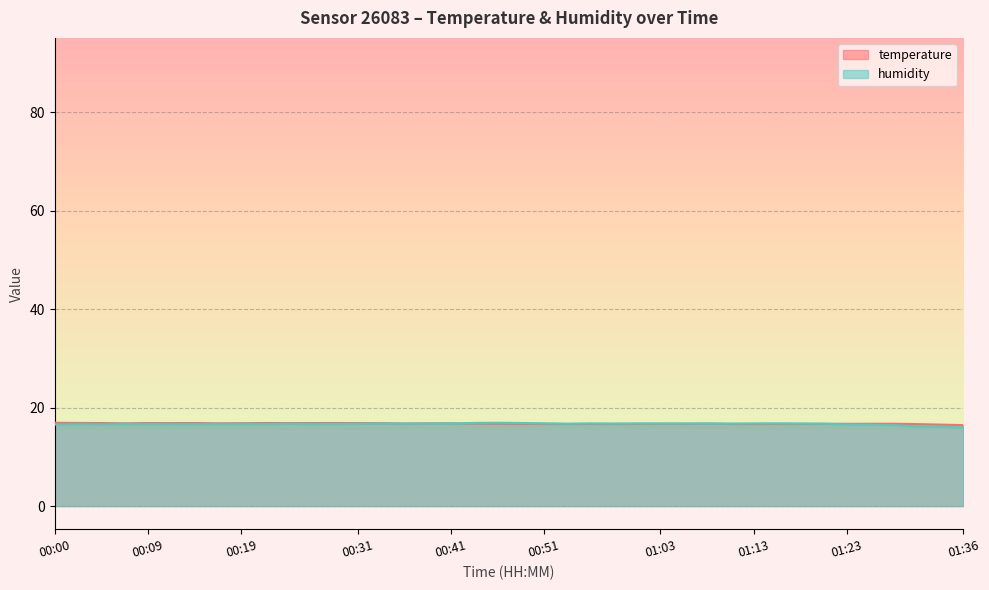

How many interior local peaks does the temperature series have?

7